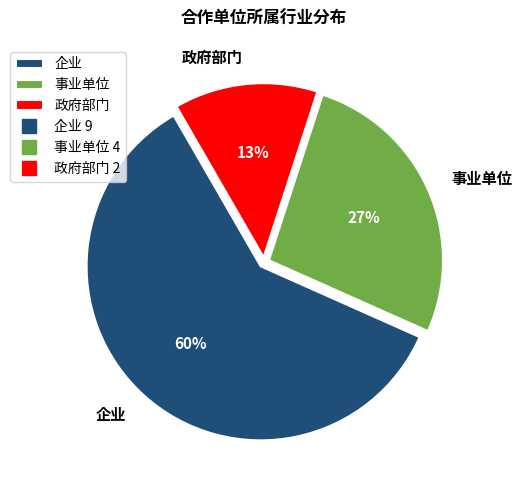

Does any single category account for the majority?

Yes